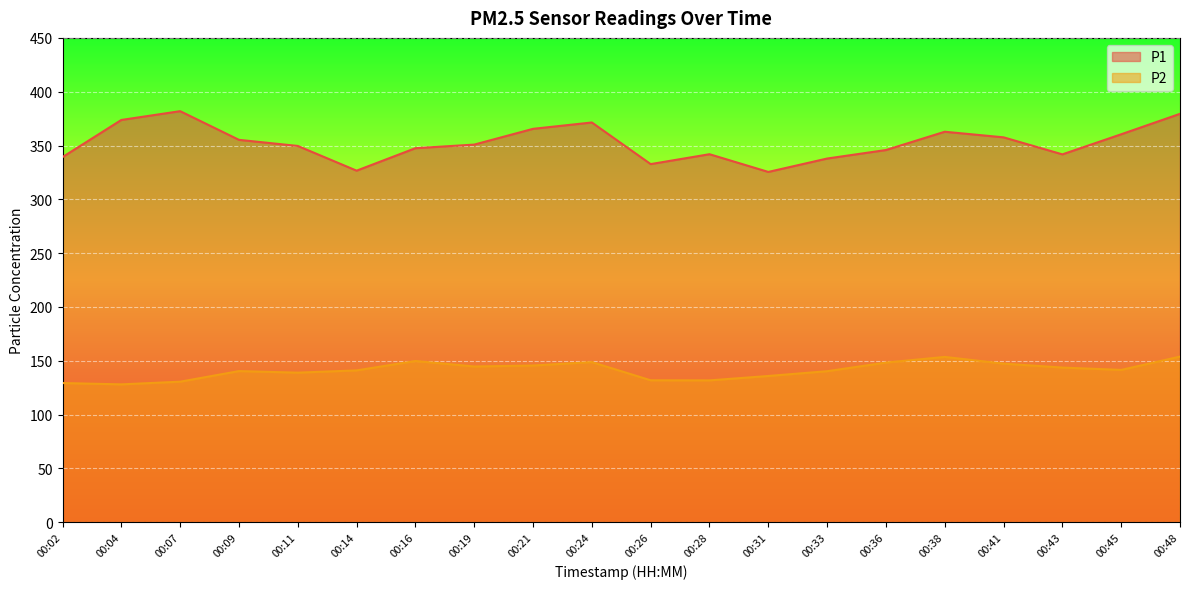

Rank the series by their average value, from lowest to highest.

P2, P1